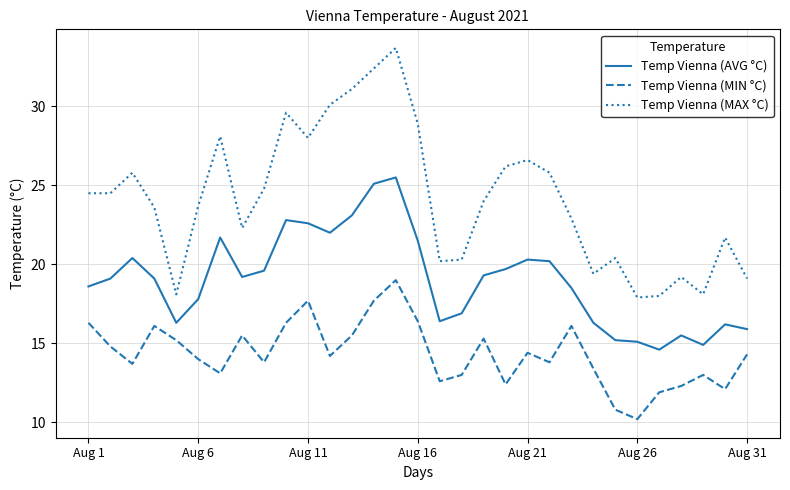

True or false: Temp Vienna (AVG °C) and Temp Vienna (MIN °C) cross at least once.

False